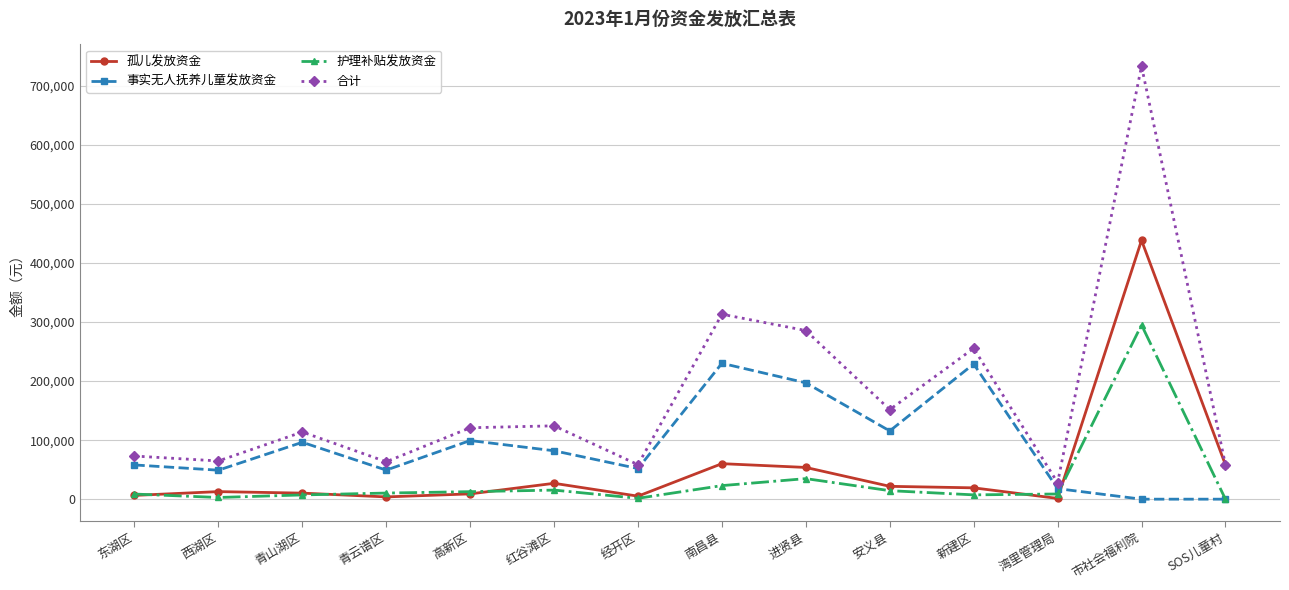

Where is the first local maximum for 合计?

青山湖区